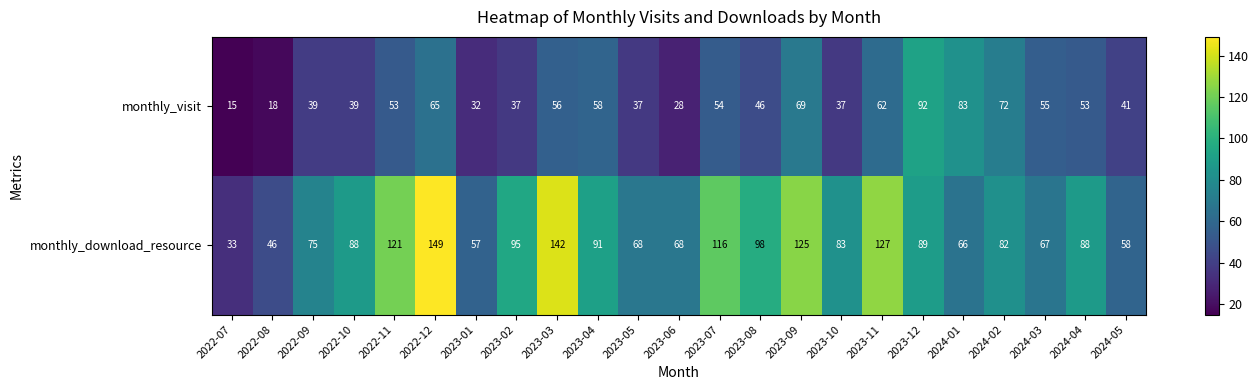

List the series in order of their overall mean, highest first.

monthly_download_resource, monthly_visit